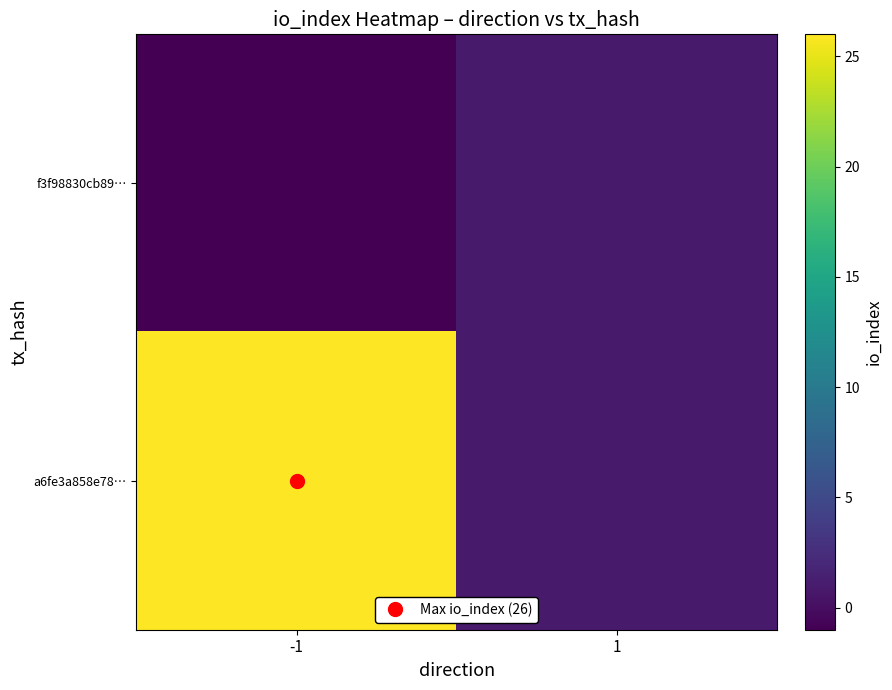

Reading right to left, list all the values displayed in this chart.

f3f98830cb89…: 1=1	-1=-1
a6fe3a858e78…: 1=1	-1=26